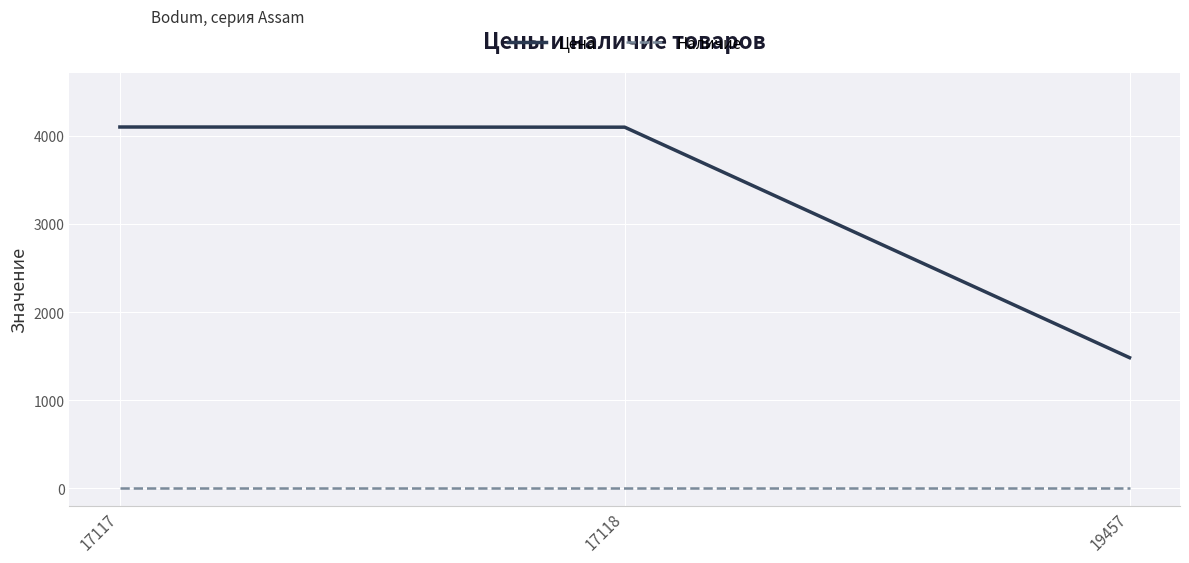

Where is Цена nearest to the value 2791?

17118